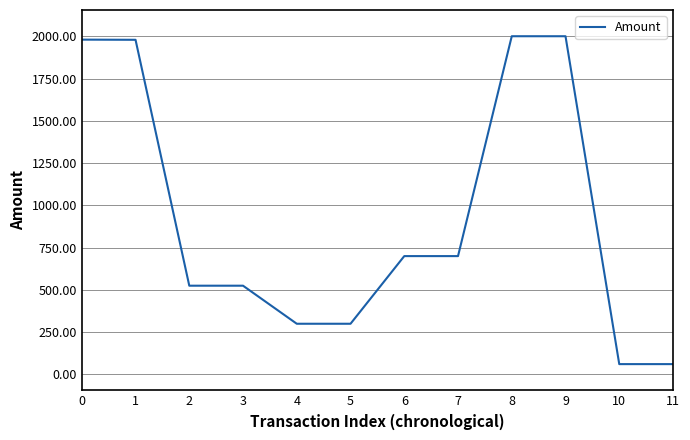

The value at 9 is 3091.3. True or false?

False